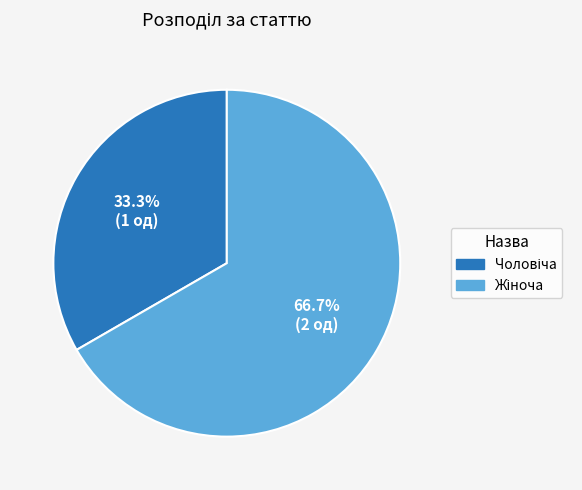

Is there a majority slice in this chart?

Yes